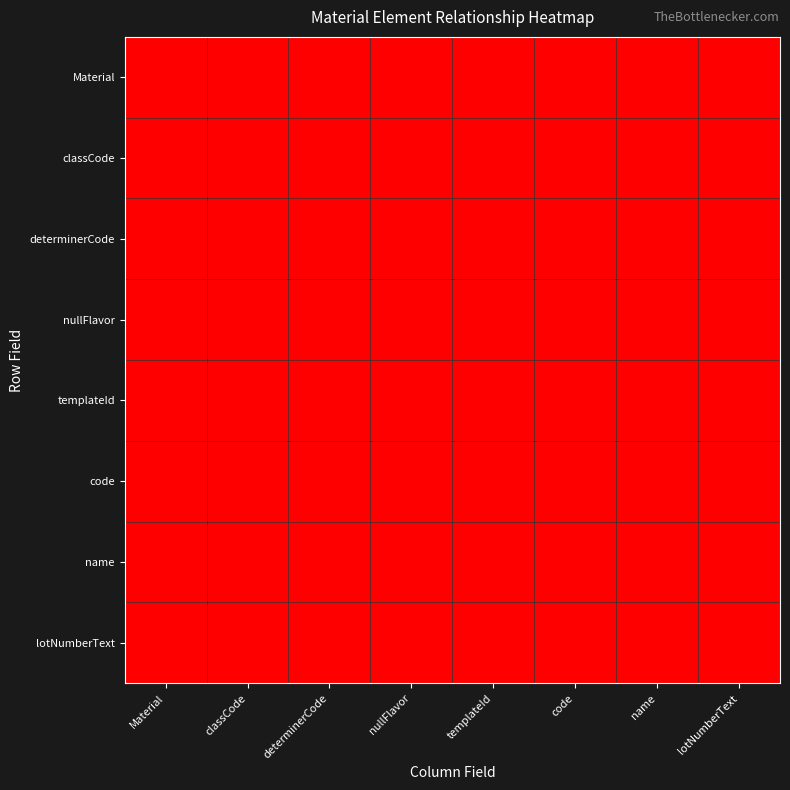

Reading left to right, transcribe all the data shown in this chart.

Material: Material=1	classCode=0	determinerCode=0	nullFlavor=0	templateId=0	code=0	name=0	lotNumberText=0
classCode: Material=1	classCode=1	determinerCode=0	nullFlavor=0	templateId=0	code=0	name=0	lotNumberText=0
determinerCode: Material=1	classCode=0	determinerCode=1	nullFlavor=0	templateId=0	code=0	name=0	lotNumberText=0
nullFlavor: Material=1	classCode=0	determinerCode=0	nullFlavor=1	templateId=0	code=0	name=0	lotNumberText=0
templateId: Material=1	classCode=0	determinerCode=0	nullFlavor=0	templateId=1	code=0	name=0	lotNumberText=0
code: Material=1	classCode=0	determinerCode=0	nullFlavor=0	templateId=0	code=1	name=0	lotNumberText=0
name: Material=1	classCode=0	determinerCode=0	nullFlavor=0	templateId=0	code=0	name=1	lotNumberText=0
lotNumberText: Material=1	classCode=0	determinerCode=0	nullFlavor=0	templateId=0	code=0	name=0	lotNumberText=1